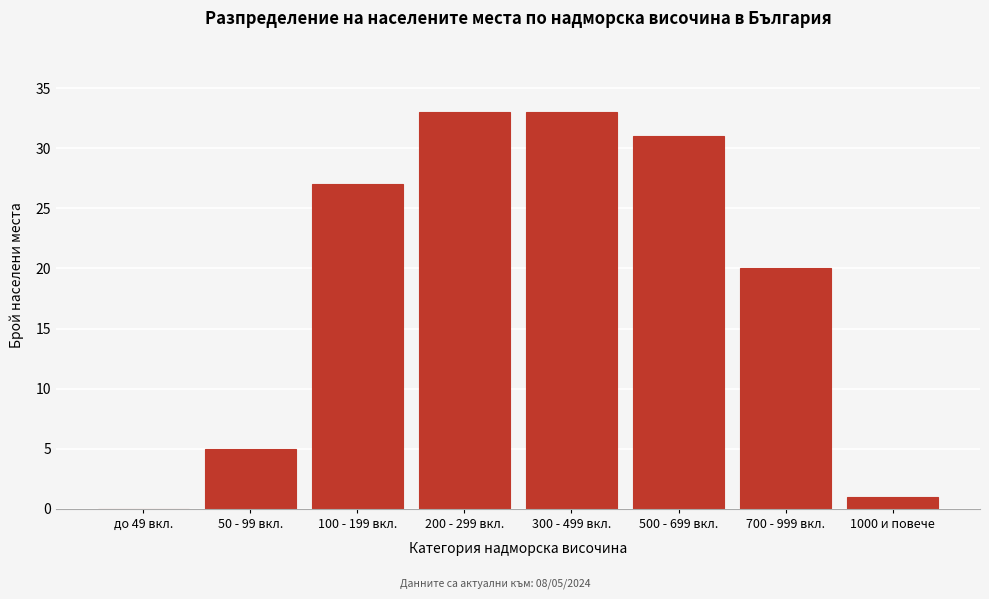

Reading left to right, extract all data points from this chart.

до 49 вкл.=0	50 - 99 вкл.=5	100 - 199 вкл.=27	200 - 299 вкл.=33	300 - 499 вкл.=33	500 - 699 вкл.=31	700 - 999 вкл.=20	1000 и повече=1